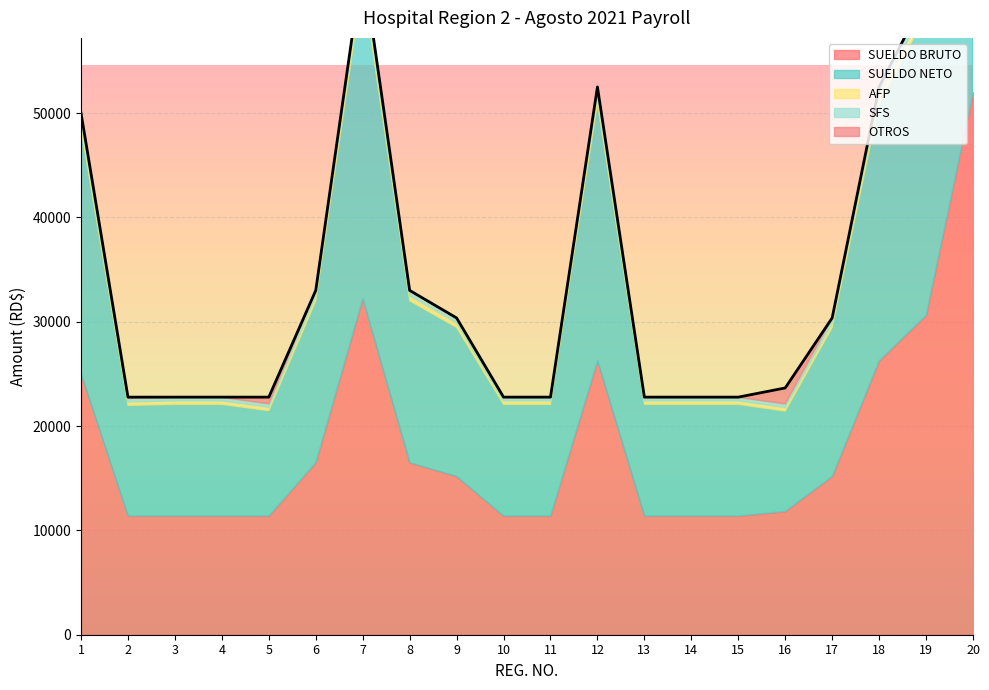

Is it true that SUELDO NETO equals 14257.9 at 17?

True